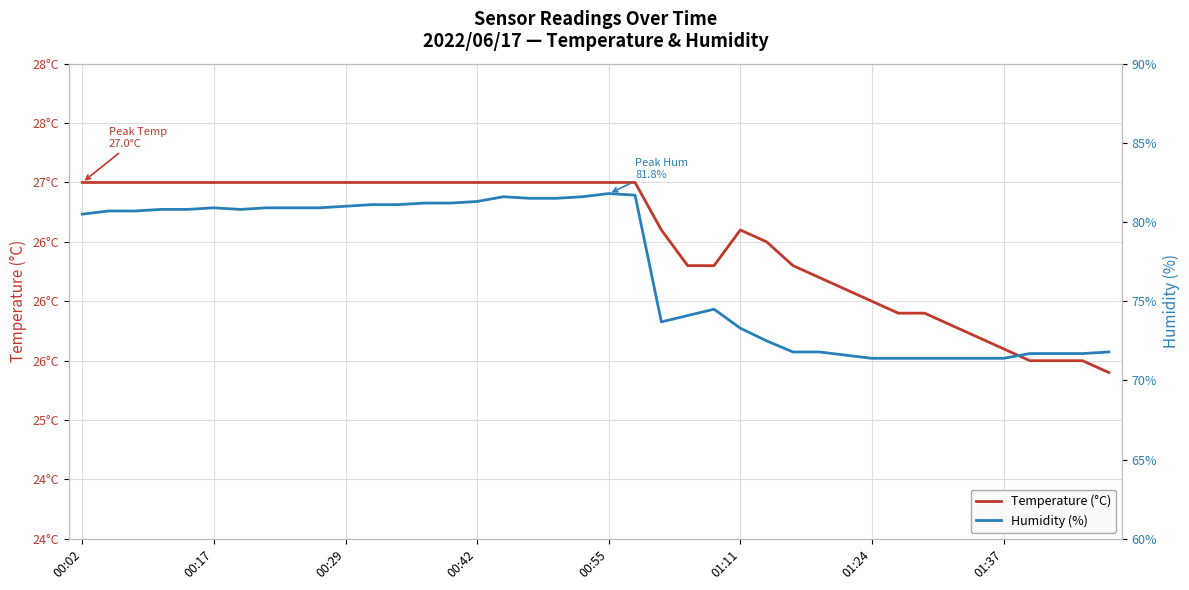

Which series changed the most between 15 and 26?

Humidity (%)